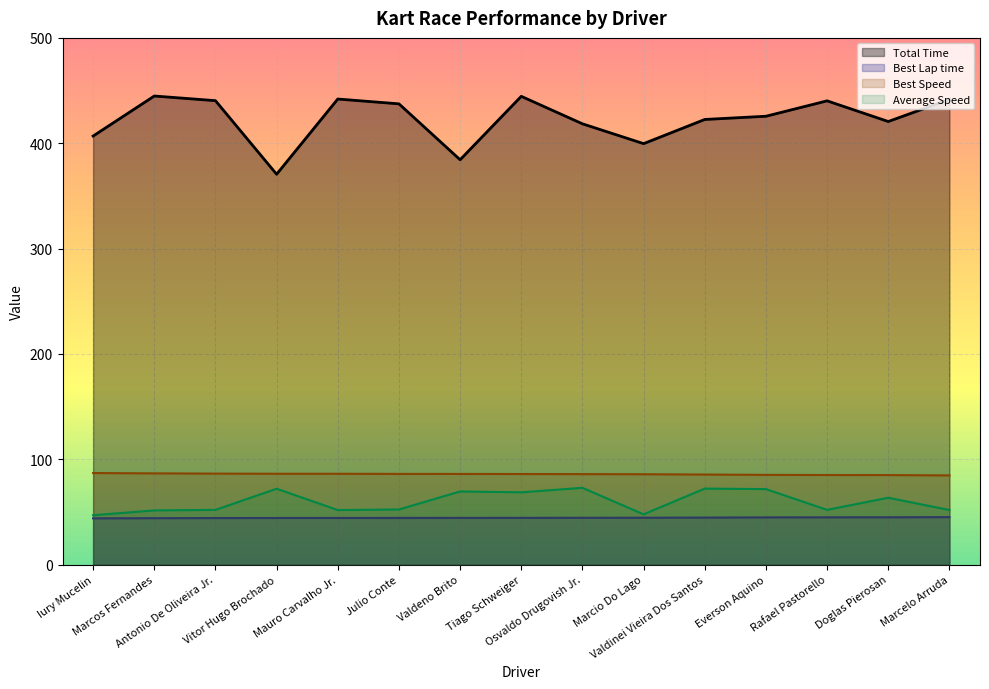

At which label is Best Lap time closest to 44?

Marcos Fernandes